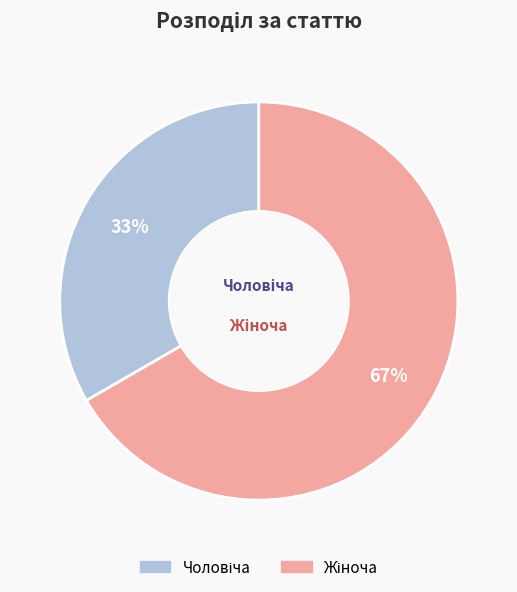

Is there any slice that represents more than half of the pie?

Yes